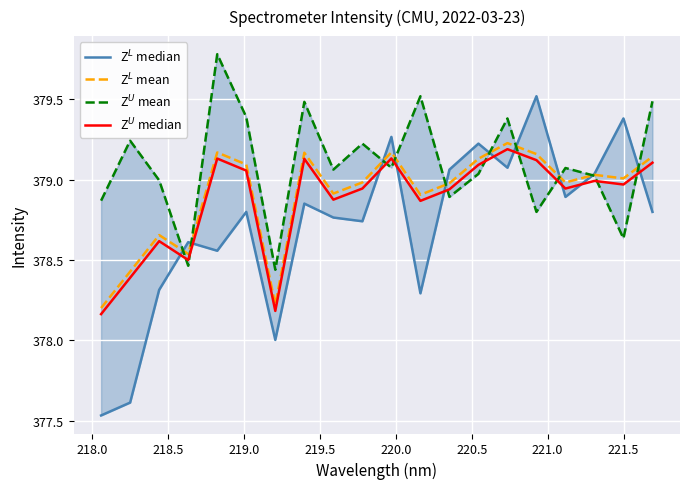

What is the maximum value for Z$^L$ mean?

379.2